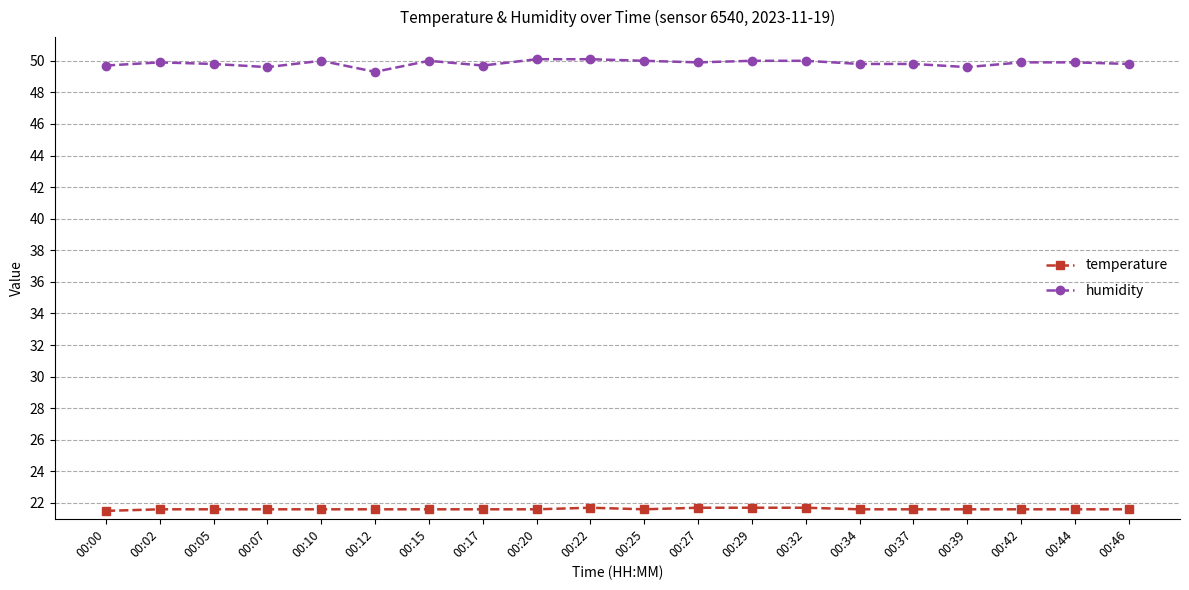

How many distinct data groups are displayed?

2